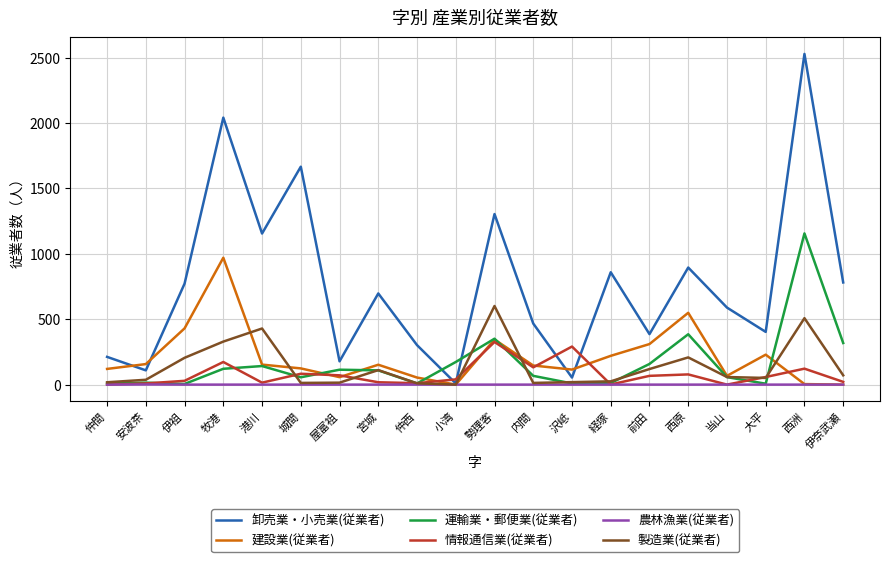

How many categories are shown in the chart?

20